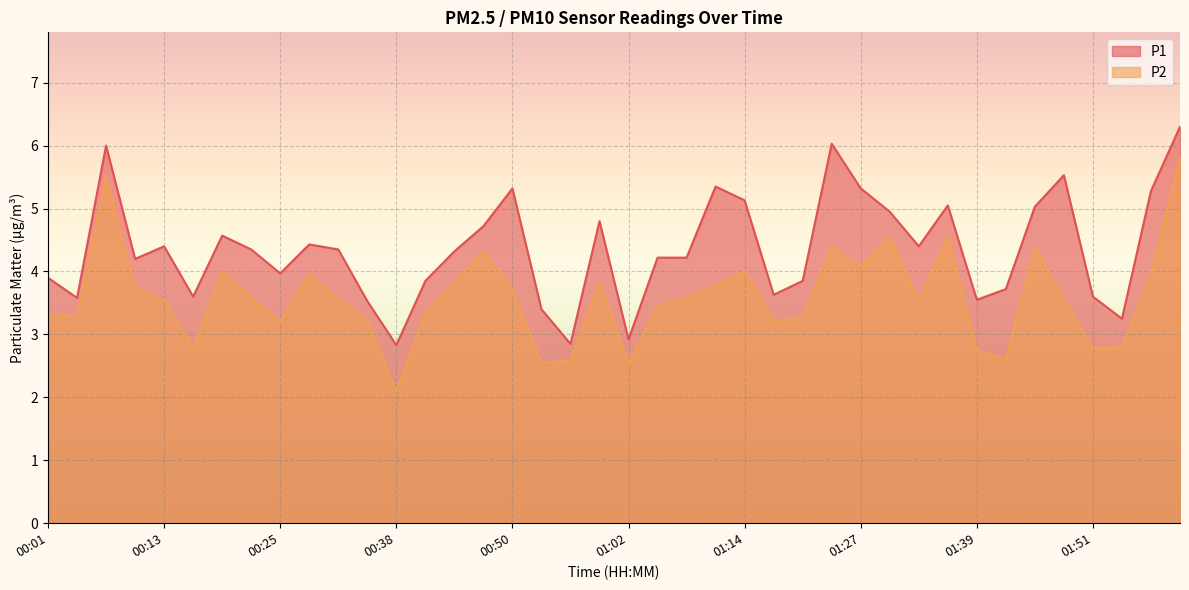

True or false: P1 has more than 0 interior local peaks.

True